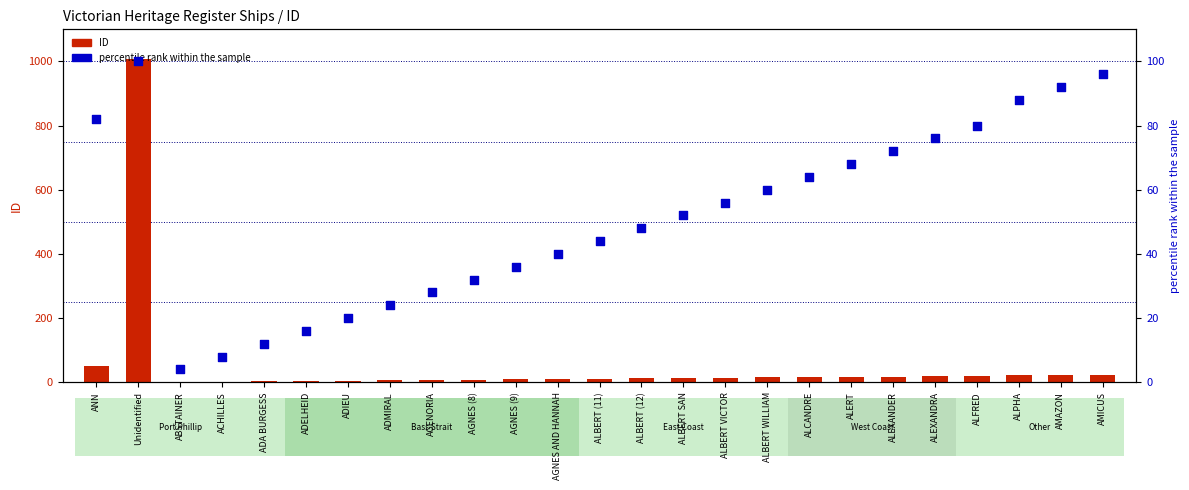

Which series has the largest total across all categories?

ID (shipwreck)